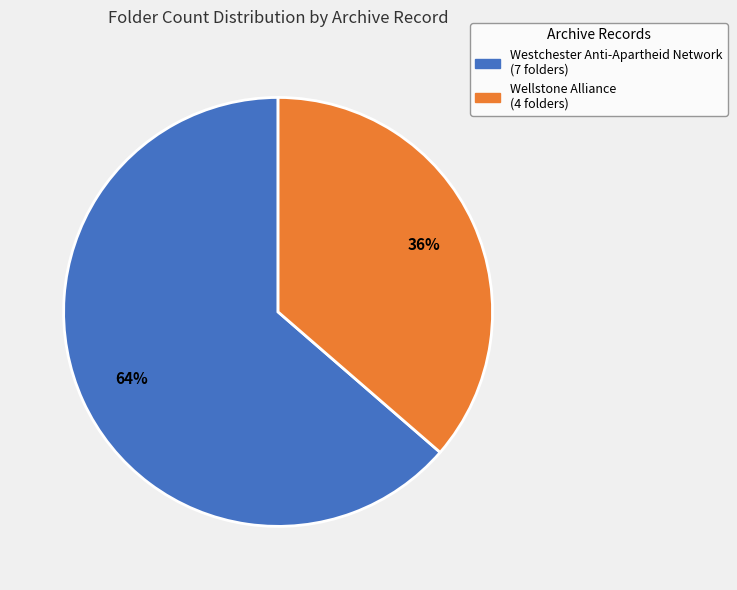

Does any single category account for the majority?

Yes